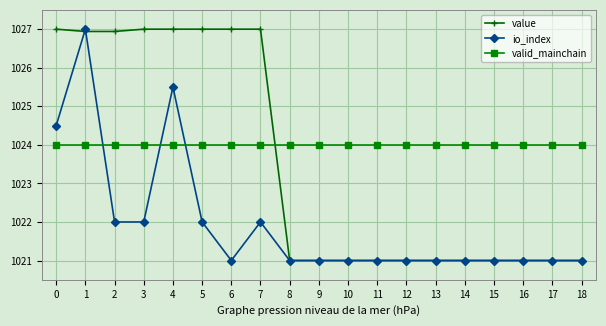

What is the minimum value shown in the chart?

1021.0